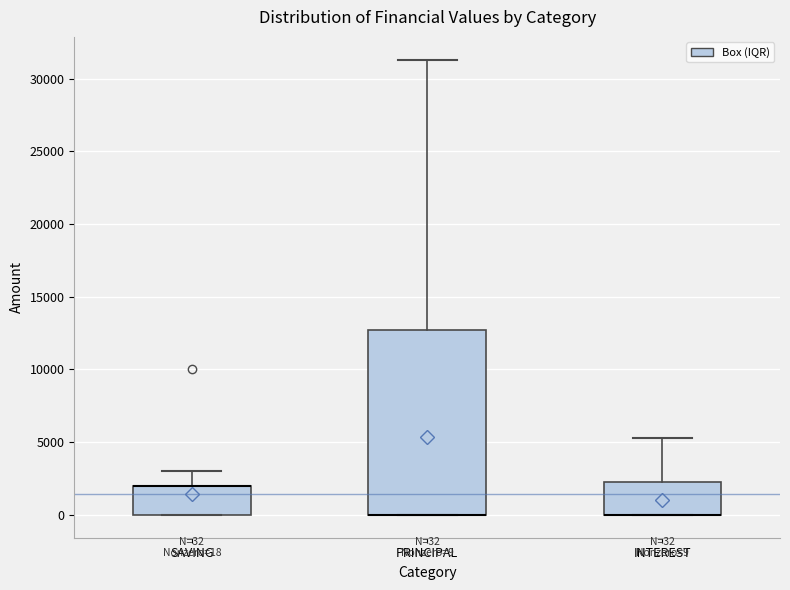

Which box is the tallest, from its lower edge to its upper edge?

PRINCIPAL